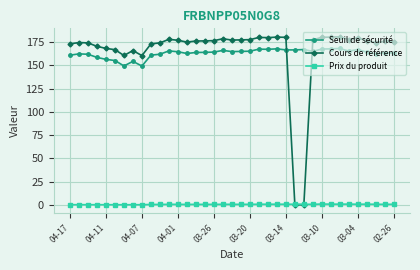

What is the difference between the maximum and minimum values in the Seuil de sécurité series?

18.9